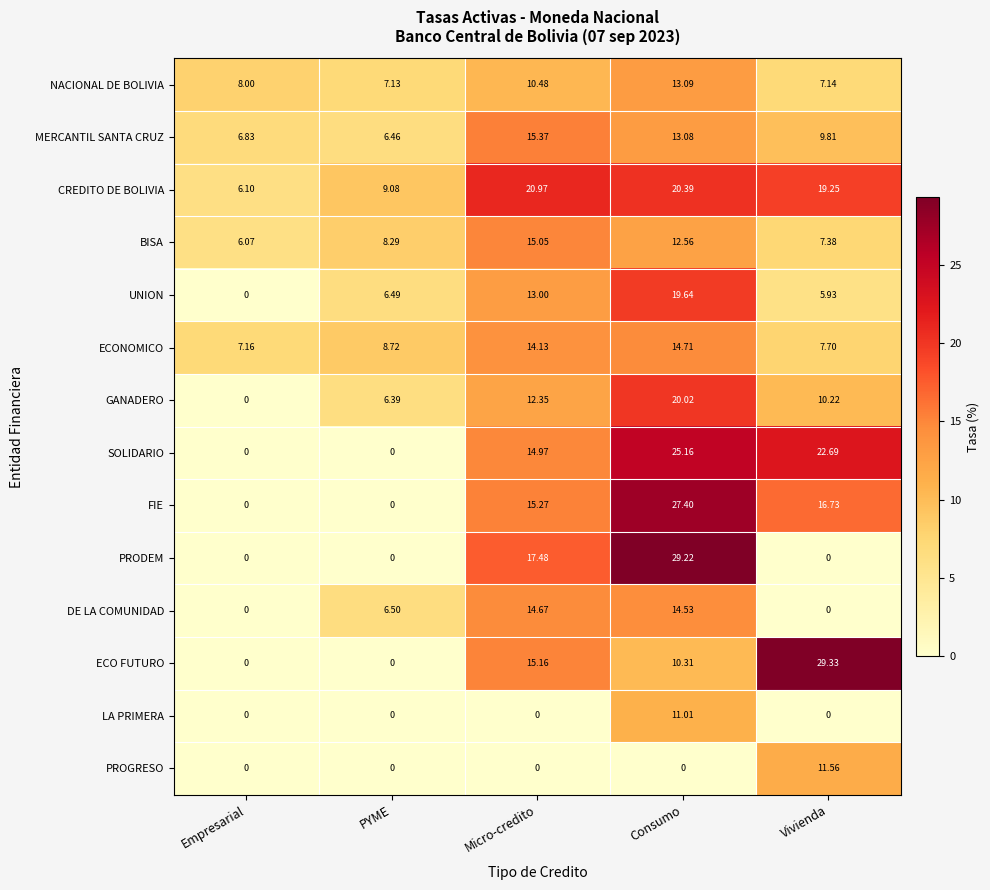

How many distinct data groups are displayed?

14